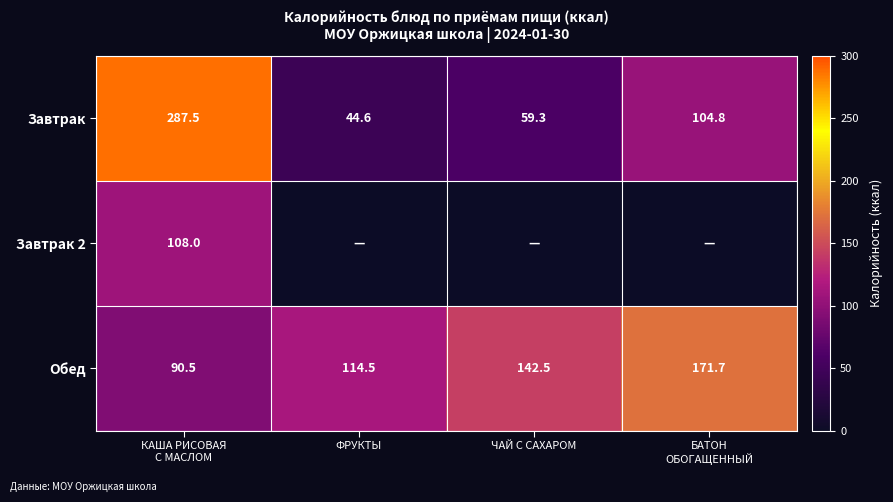

Is it true that Обед equals 142.5 at ЧАЙ С САХАРОМ?

True